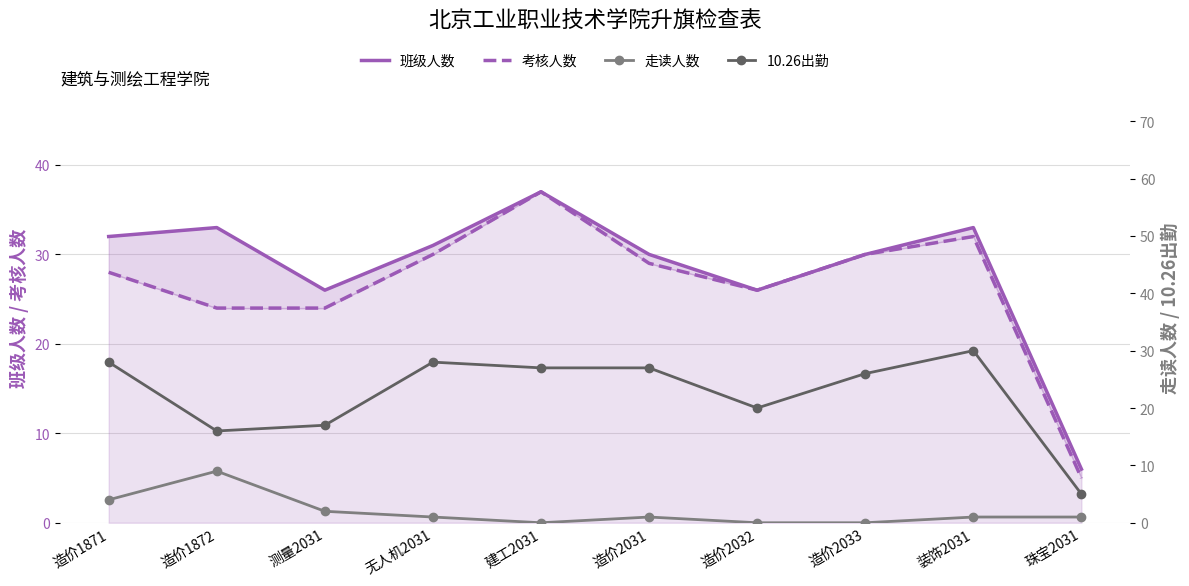

What is the maximum value for 班级人数?

37